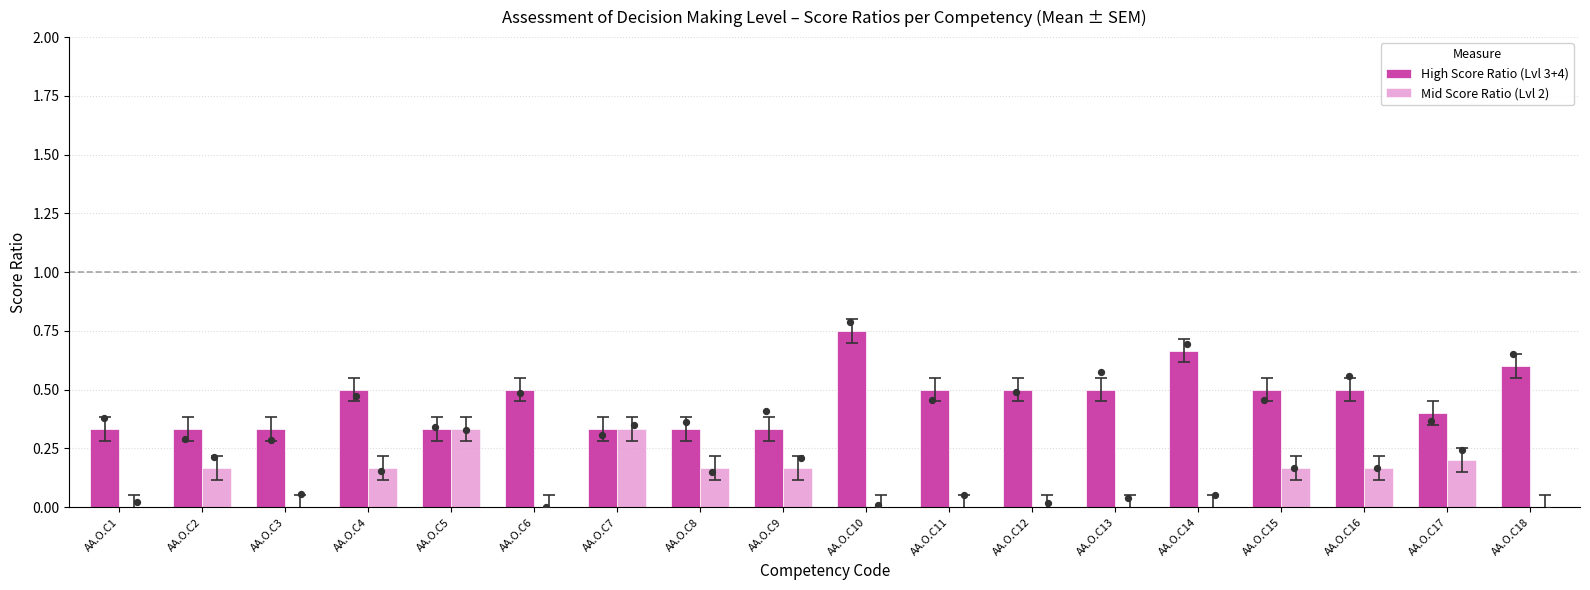

At how many categories does at least one series exceed 0?

18